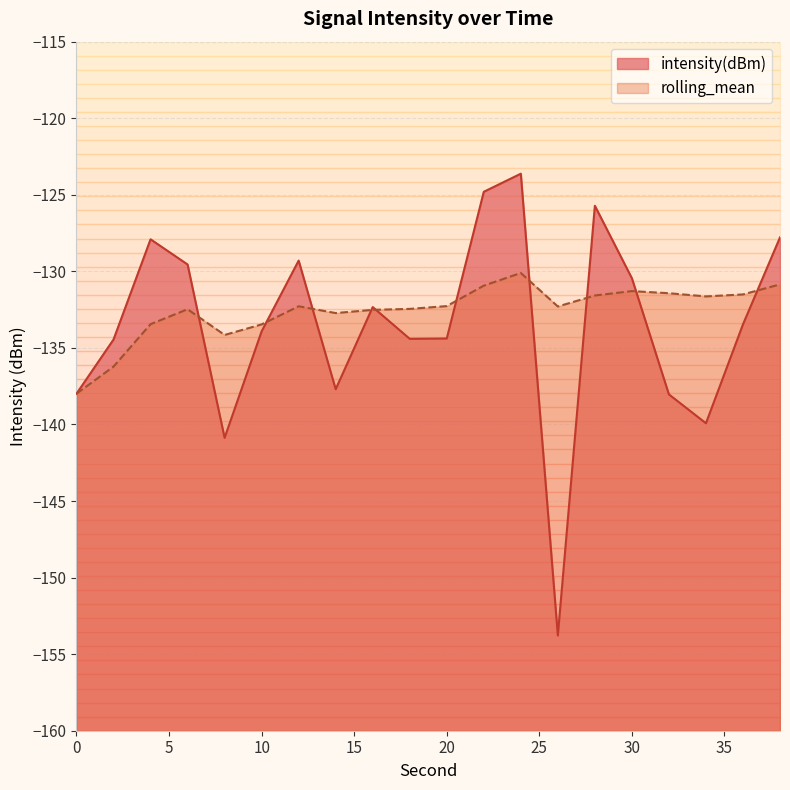

Rank the categories by intensity(dBm) value from highest to lowest.

24, 22, 28, 38, 4, 12, 6, 30, 16, 36, 10, 20, 18, 2, 14, 0, 32, 34, 8, 26